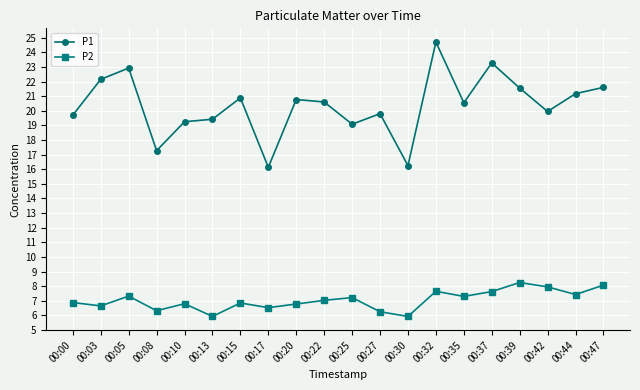

In P1, how many points are higher than both neighbors (excluding endpoints)?

6